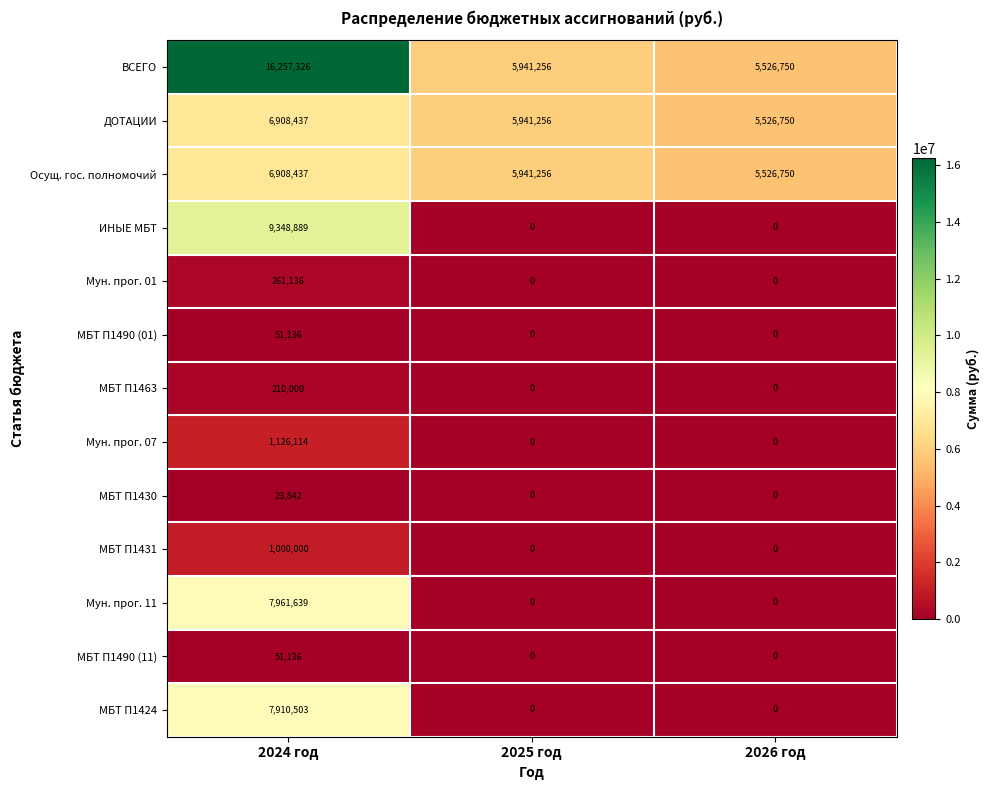

At how many categories does at least one series exceed 8499548?

1